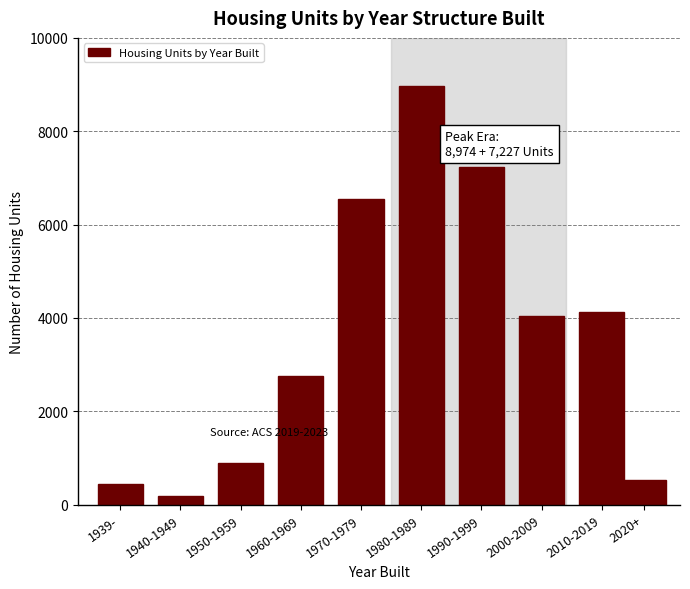

Reading right to left, what are all the values shown in this chart?

524	4116	4033	7227	8974	6543	2744	884	180	438